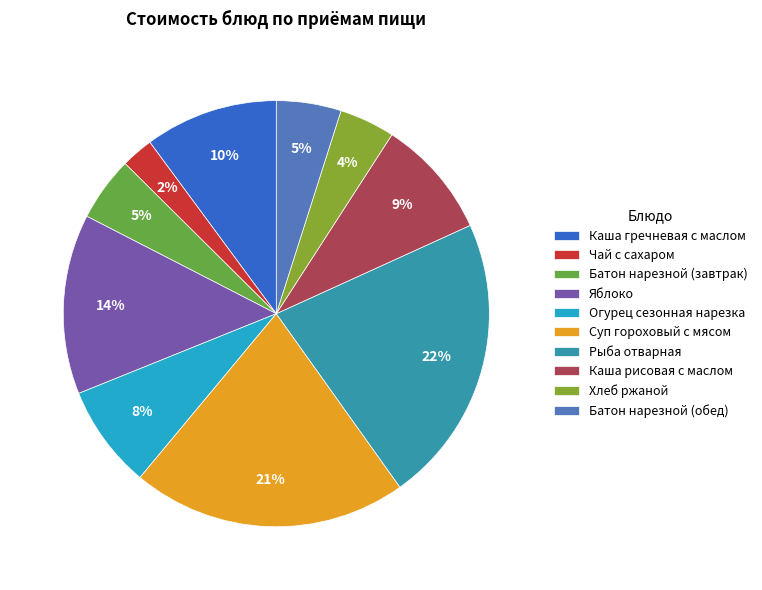

To the nearest percent, what percentage of the pie is Рыба отварная?

22%